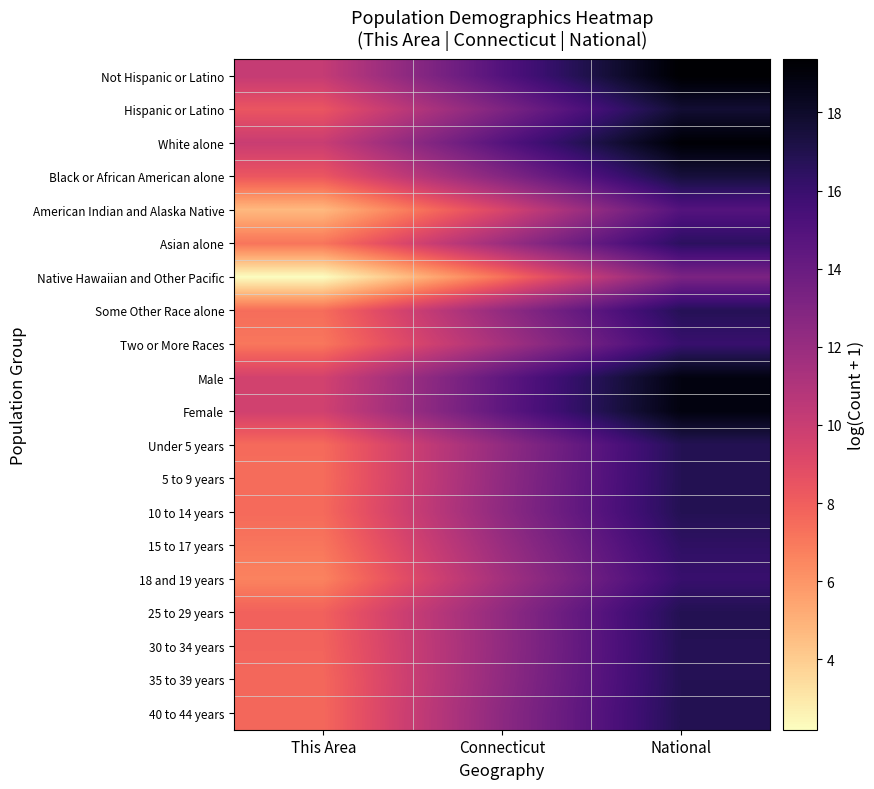

Which category has the lowest value across all series?

This Area